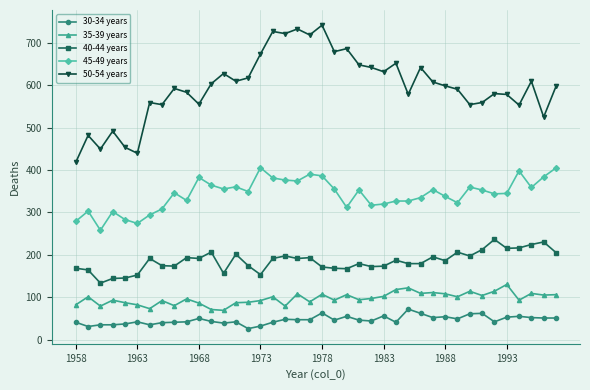

Which series has the largest range (max minus min)?

50-54 years